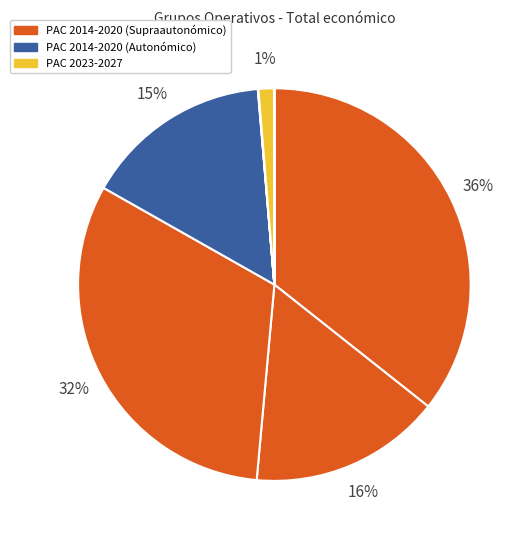

To the nearest percent, what is the average slice percentage?

11%